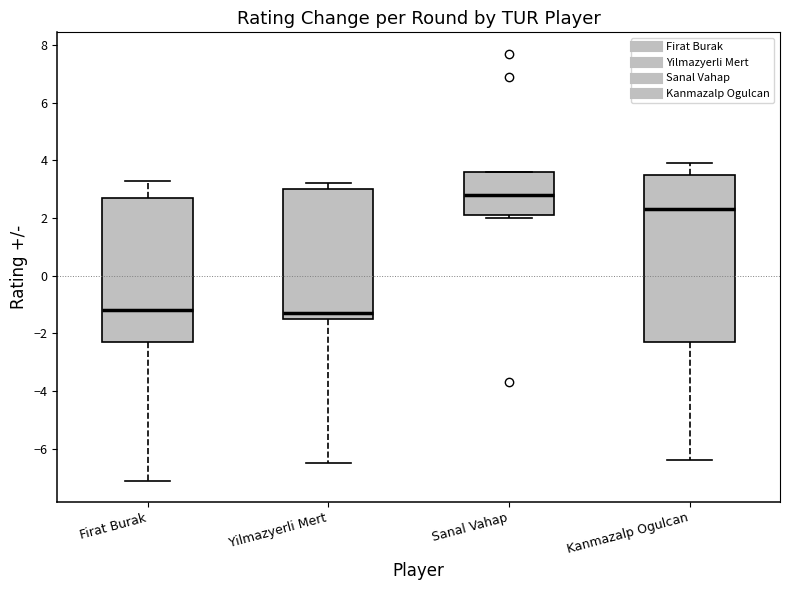

Which box is the tallest, from its lower edge to its upper edge?

Kanmazalp Ogulcan